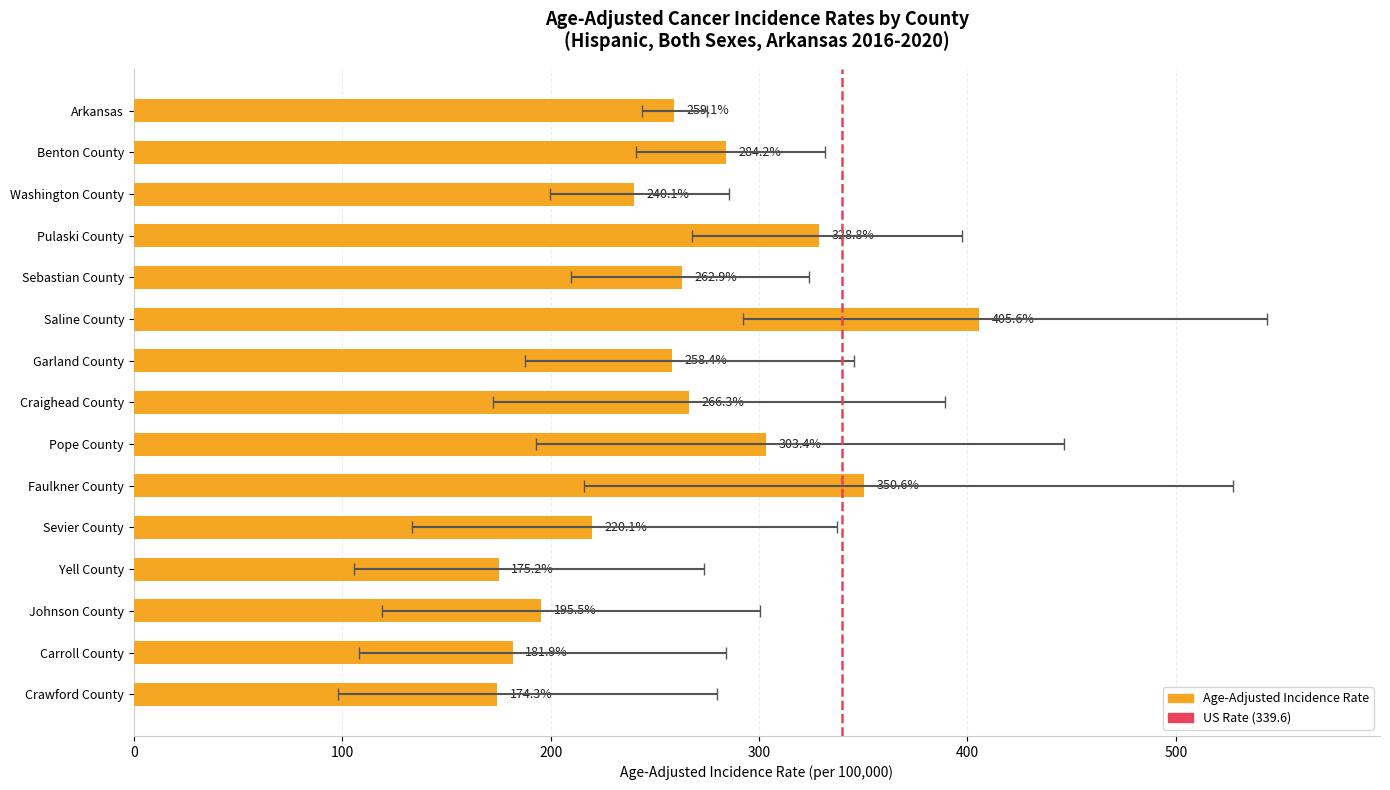

What is the difference between the maximum and minimum values?

231.3